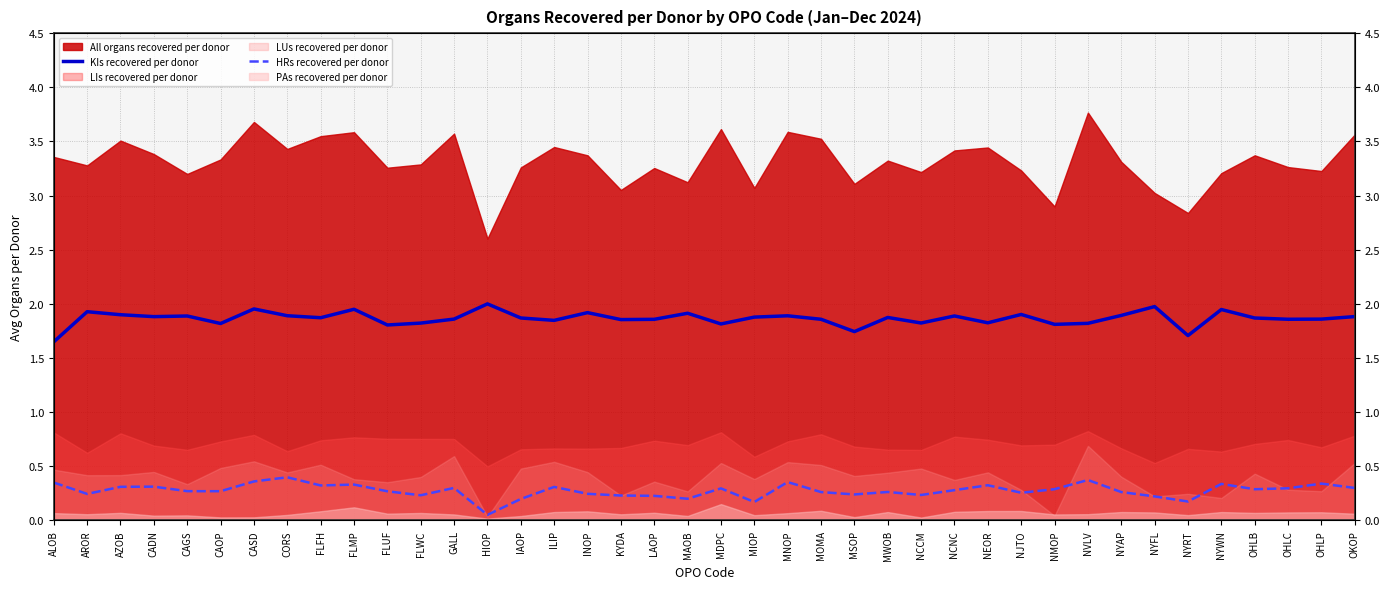

True or false: HRs recovered per donor and KIs recovered per donor cross at least once.

False